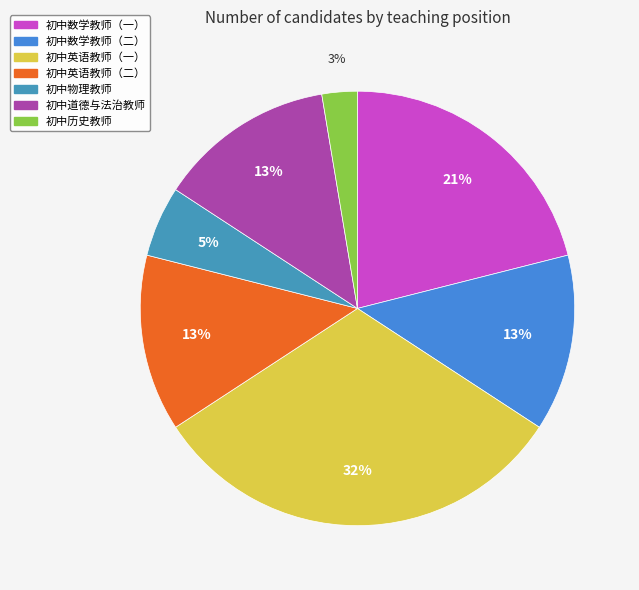

What is the change in value from 初中数学教师（一） to 初中英语教师（一）?

+4